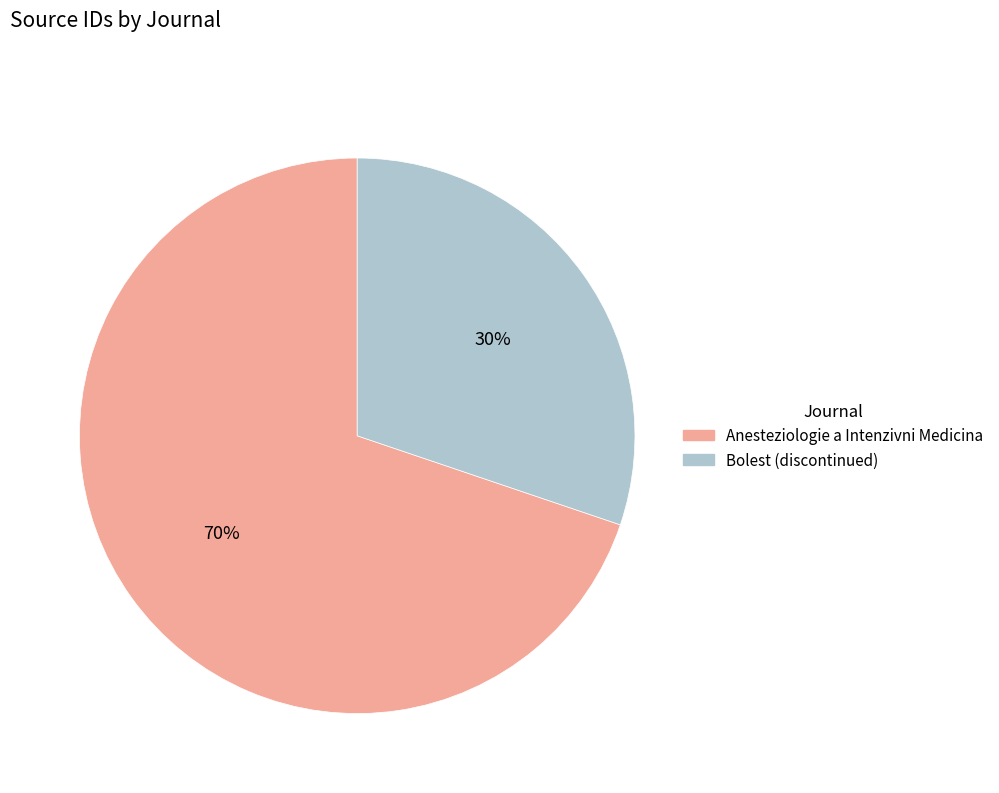

How many segments does this pie chart have?

2